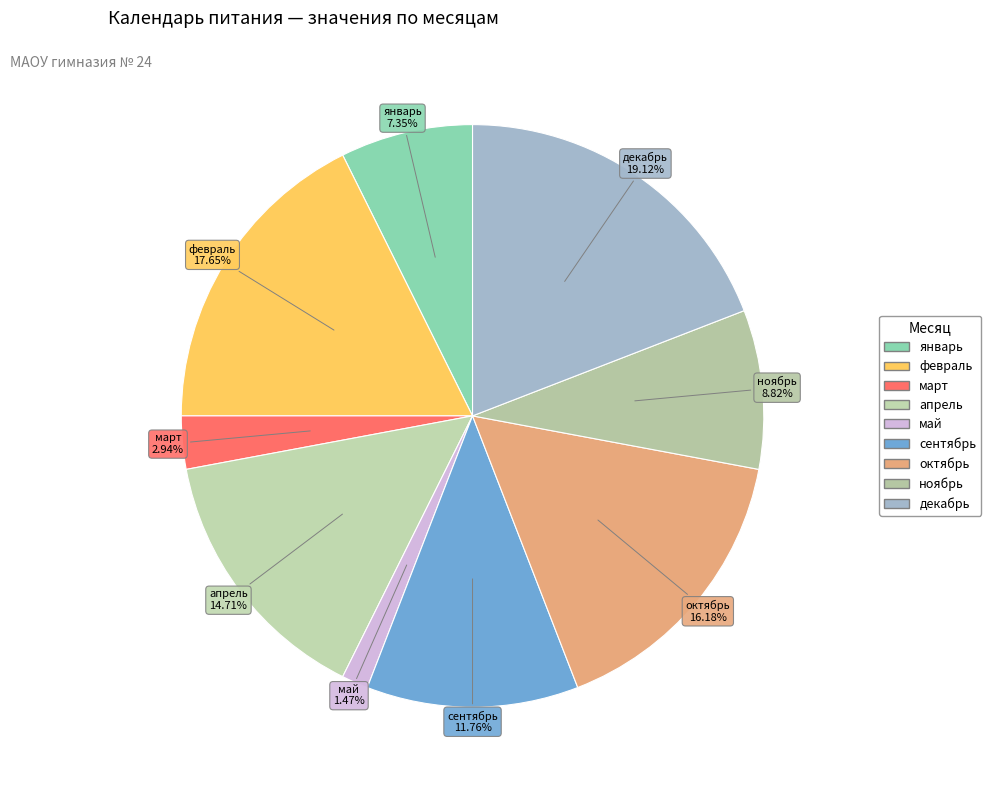

Which category has the smallest portion of the pie?

май